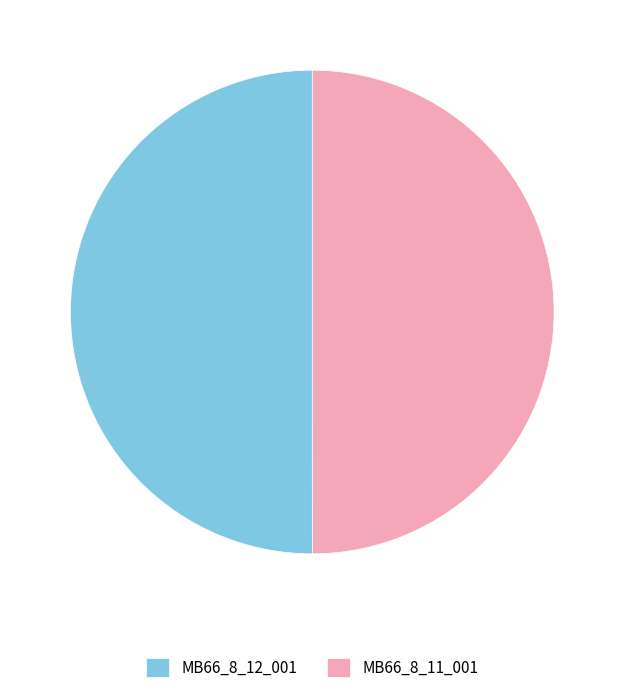

Combined, do MB66_8_11_001 and MB66_8_12_001 account for over 50%?

Yes